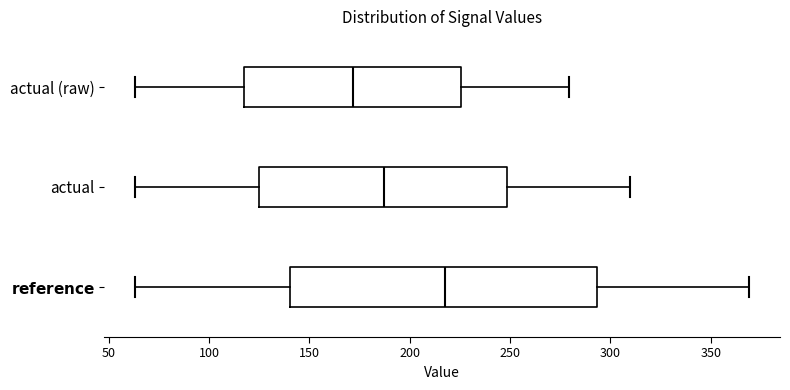

Where does the left whisker of the box for actual end on the x-axis? The values are not printed on the chart, so give them approximately, as read against the axis.

65